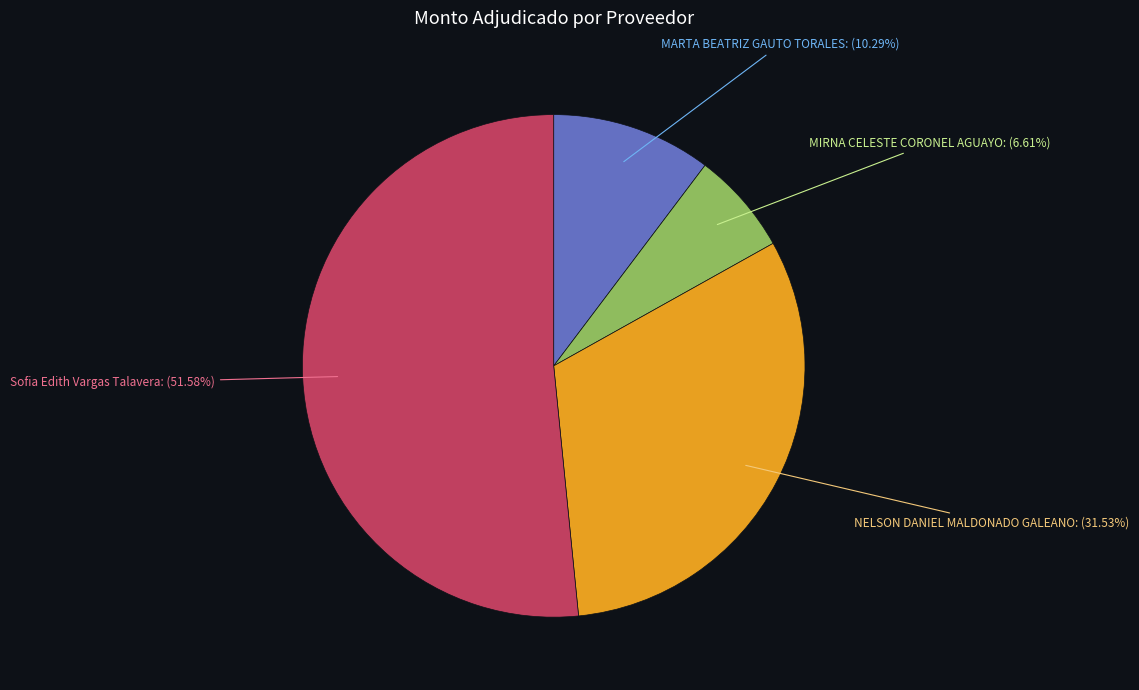

How many slices are in this pie chart?

4